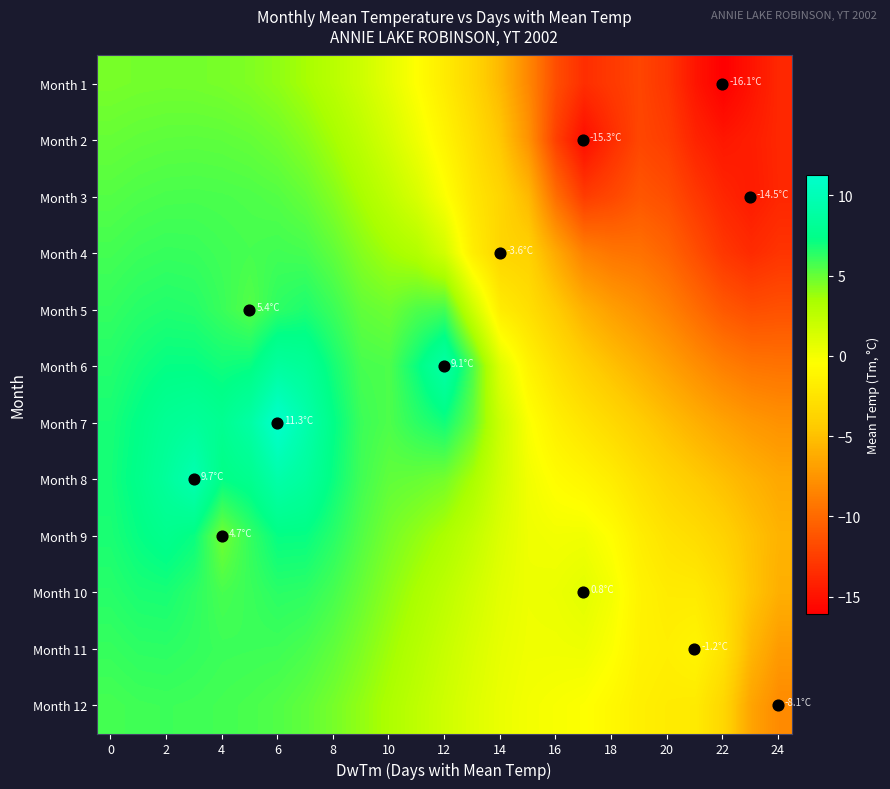

How many series are shown in this chart?

12